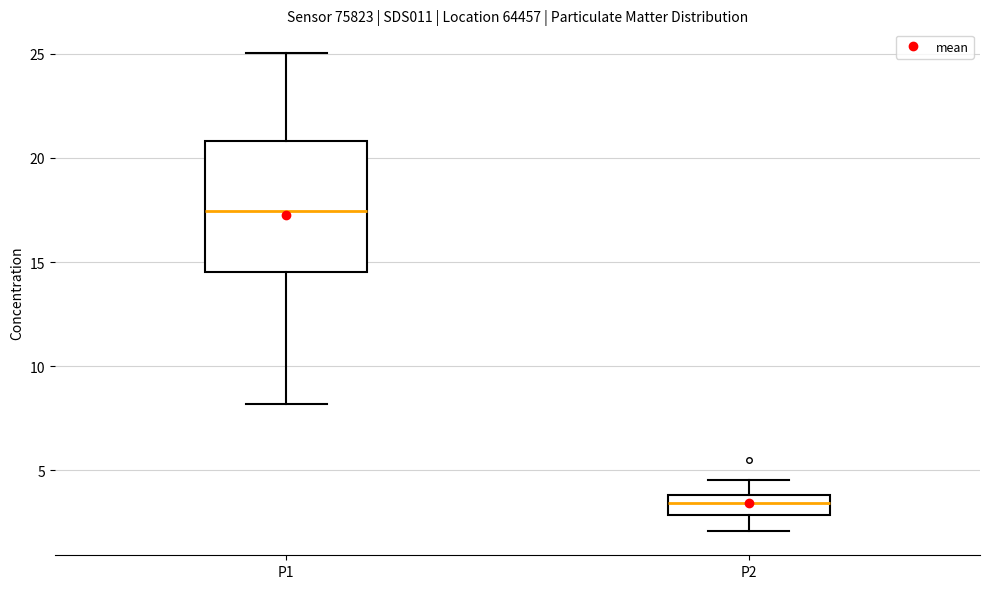

Where is the upper edge of the box for P1 on the y-axis? The values are not printed on the chart, so give them approximately, as read against the axis.

21.0